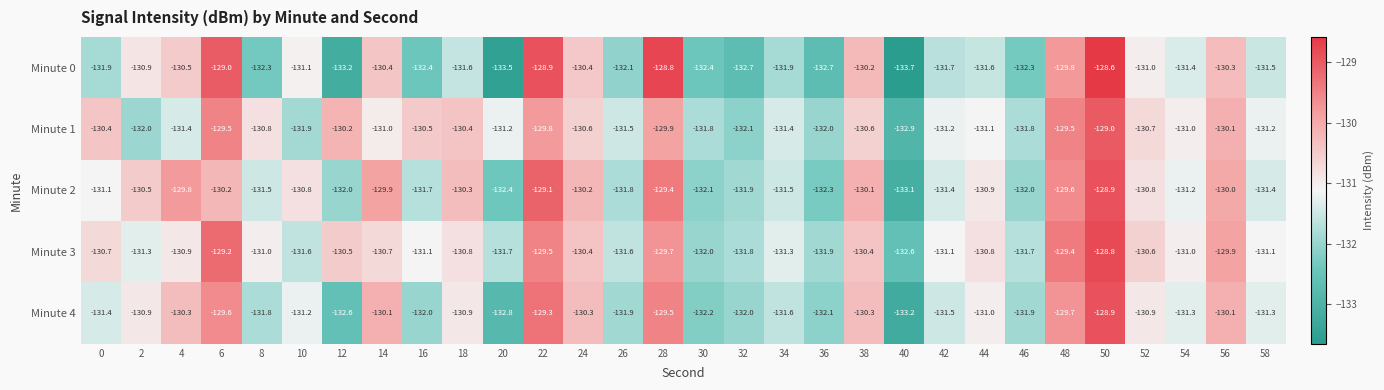

What is the maximum value shown in the chart?

-128.6